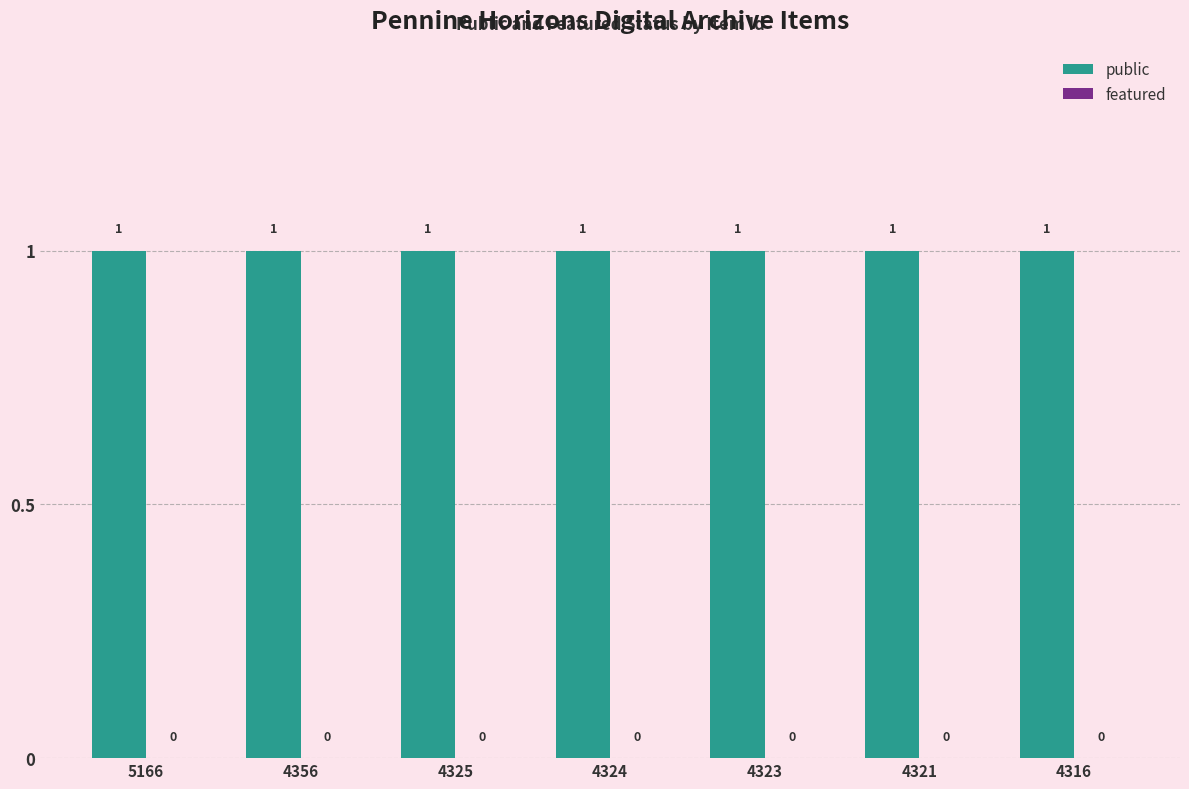

The public series shows 1 at 4323. True or false?

False